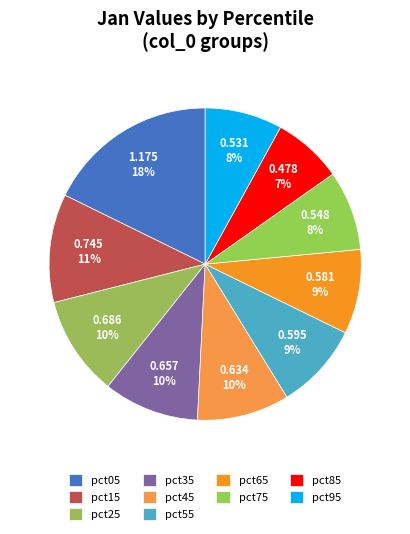

Does pct35 represent more than half of the total?

No